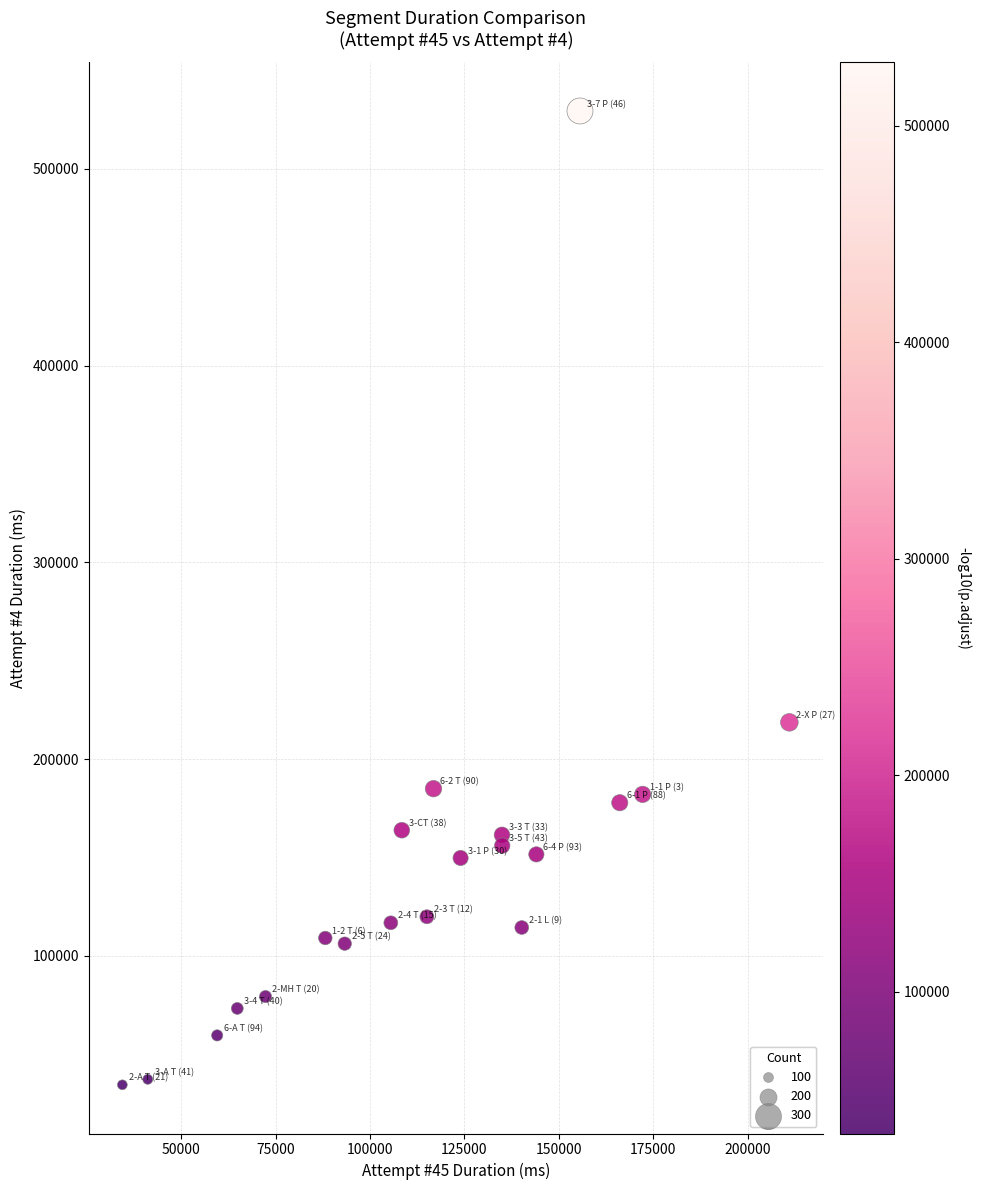

What is the range of Y values (max minus min)?

494936